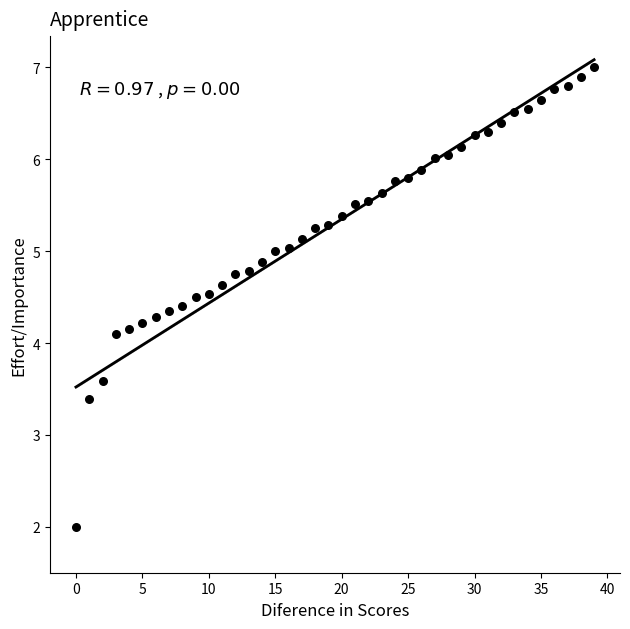

What is the range of Y values (max minus min)?

5.0